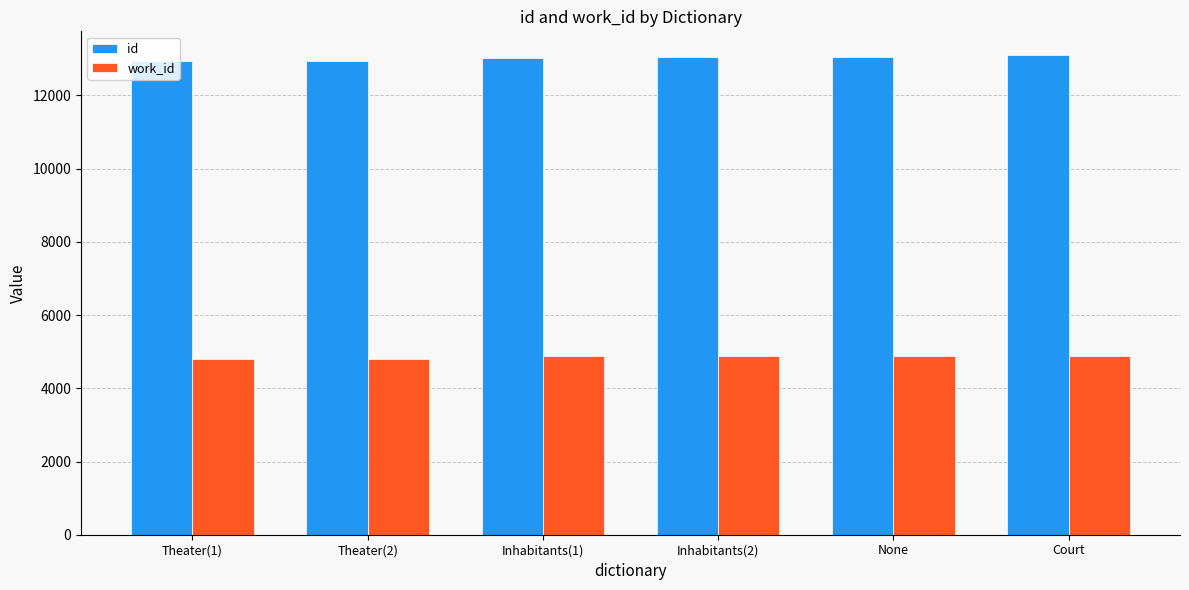

What is the sum of all id values?

78093